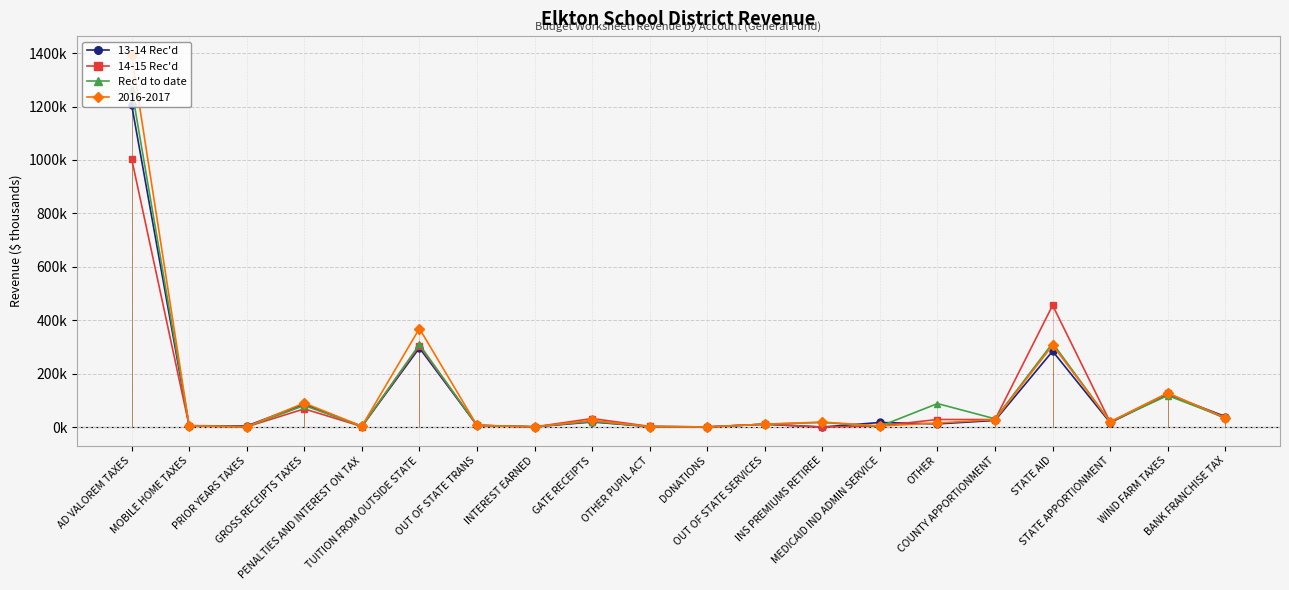

Between which two adjacent categories do 13-14 Rec'd and Rec'd to date first intersect?

MOBILE HOME TAXES and PRIOR YEARS TAXES